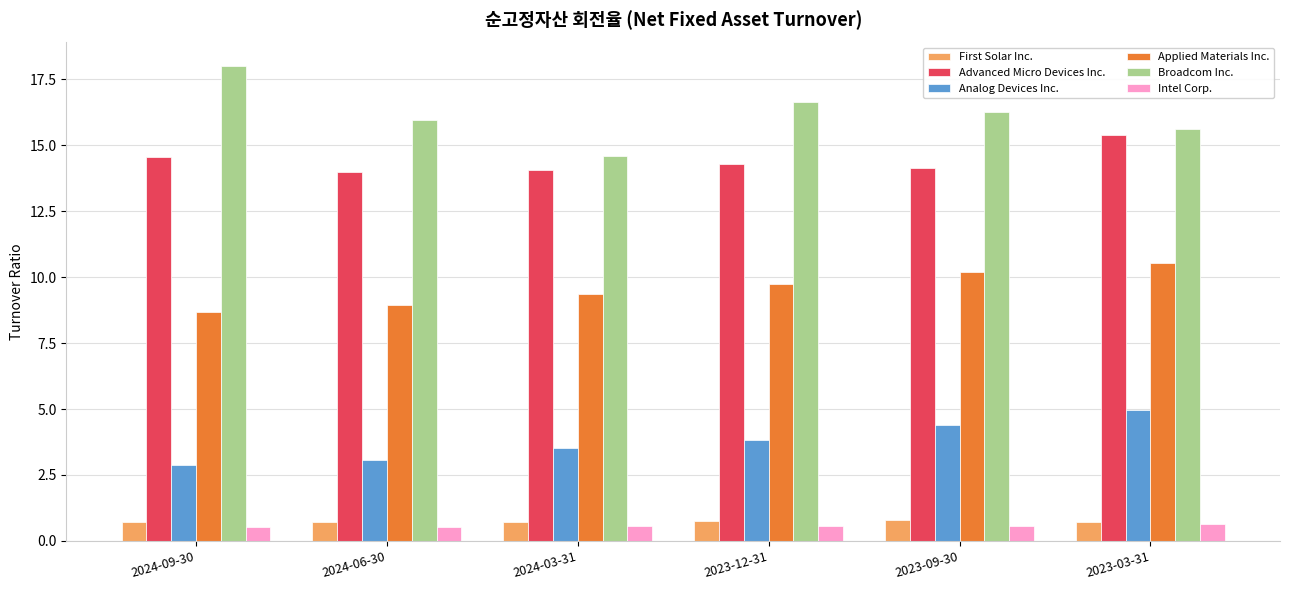

Is the value of Broadcom Inc. at 2023-03-31 greater than the value of Applied Materials Inc. at 2024-06-30?

Yes